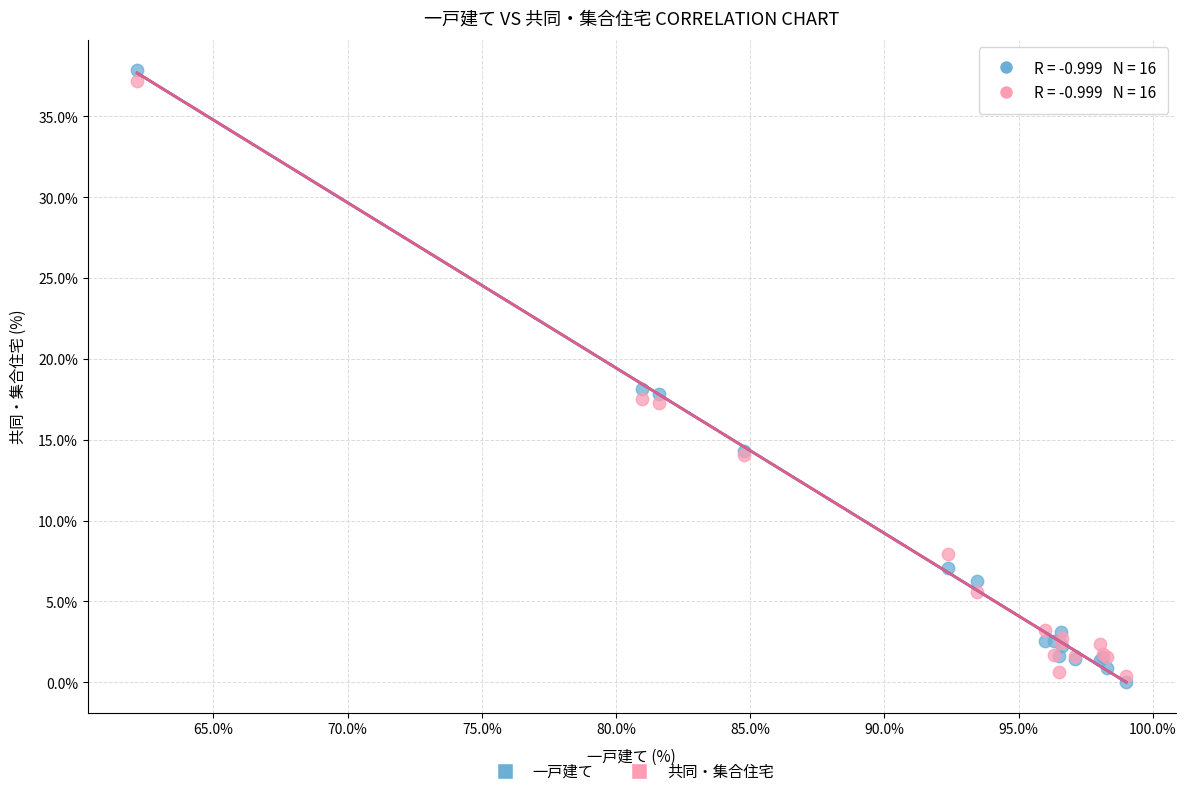

What are all the series names shown in the legend?

一戸建て, 共同・集合住宅